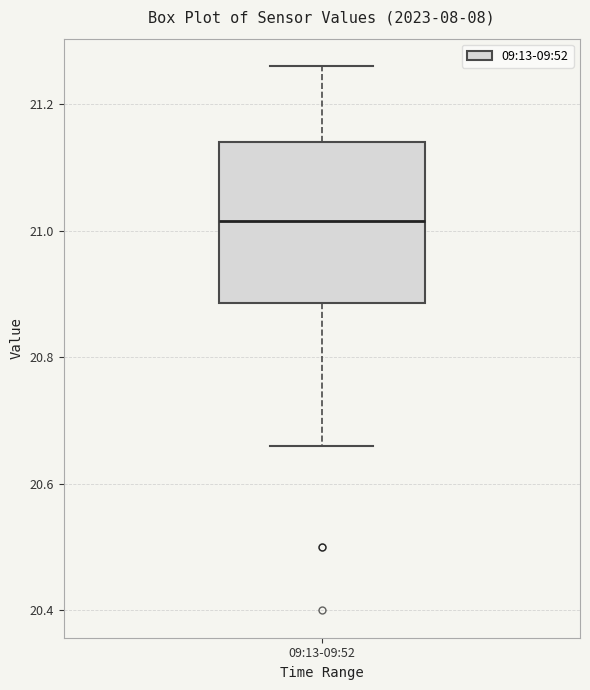

Transcribe this box plot: give where the median line is, the range the box spans, and where the two whiskers end, as read against the y-axis. The values are not printed on the chart, so give them approximately, as read against the axis.

median 21.02, box 20.88 to 21.14, whiskers 20.66 to 21.26